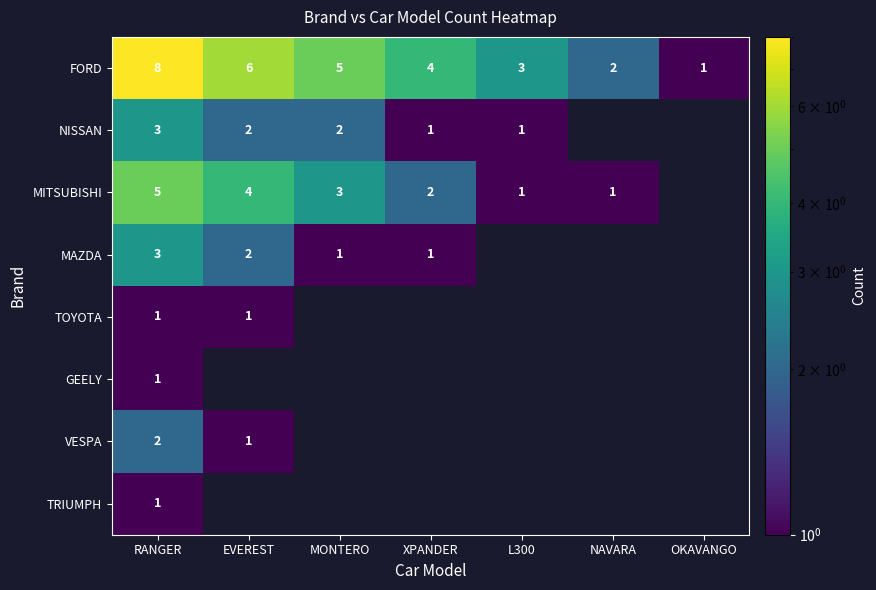

Which category has the highest value in the FORD series?

RANGER